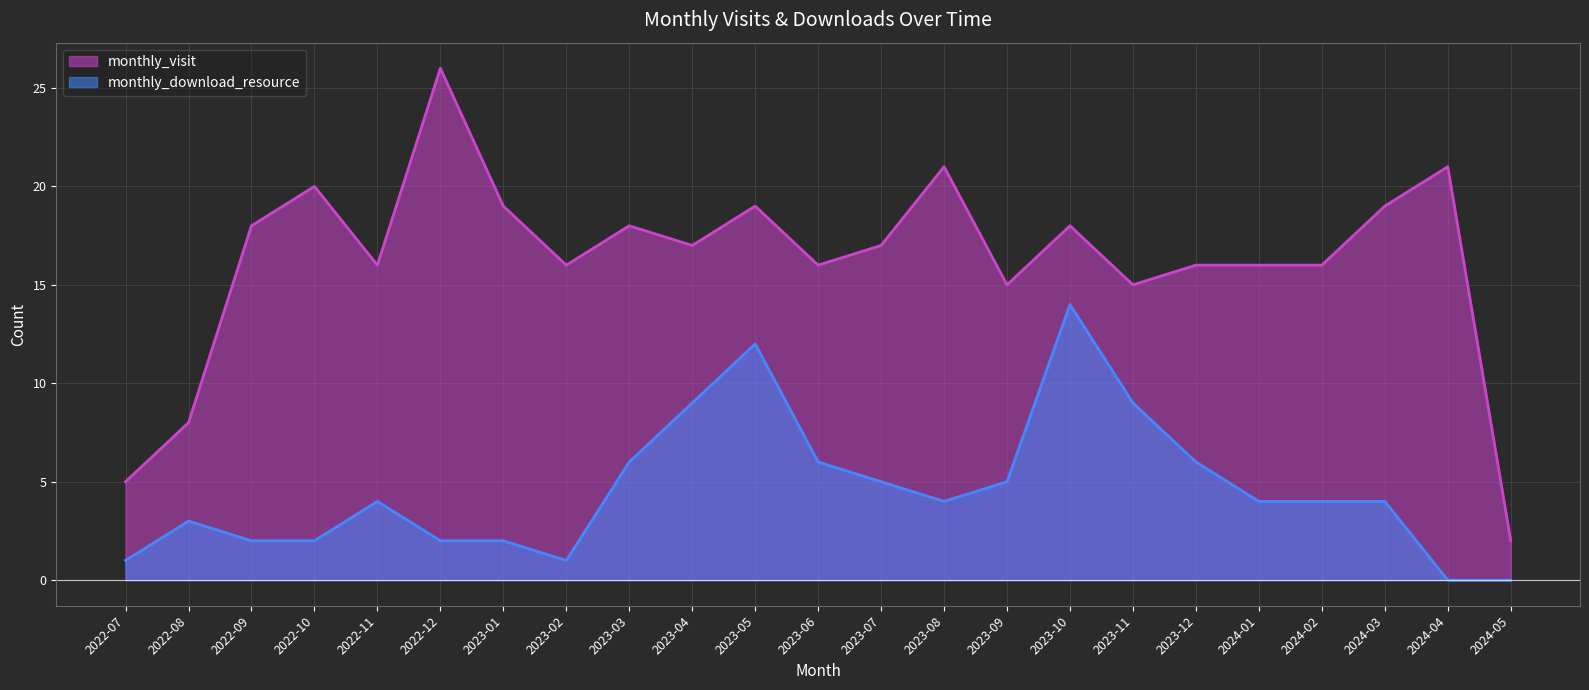

At which category is the sum across all series the highest?

2023-10